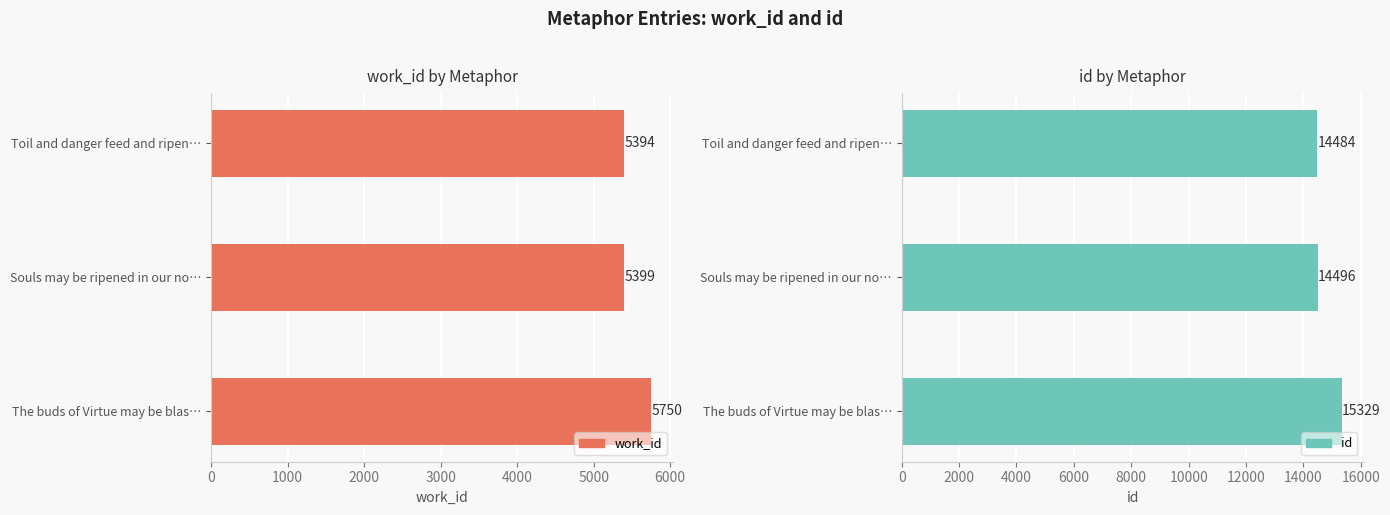

Reading left to right, extract all data points from this chart.

work_id: 5394	5399	5750
id: 14484	14496	15329